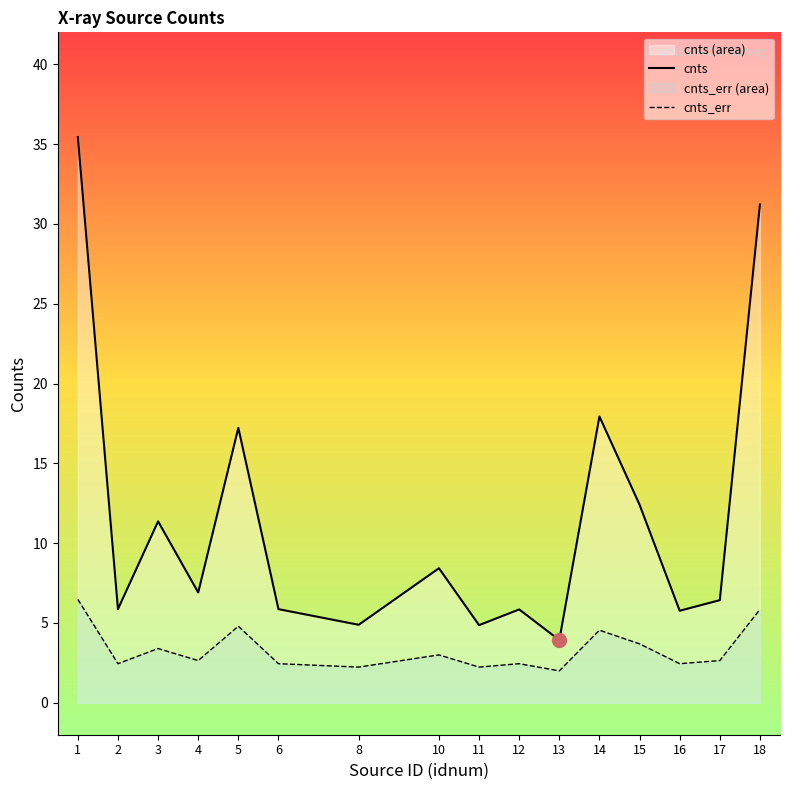

Reading right to left, transcribe all the data shown in this chart.

cnts: 18=31.2	17=6.4	16=5.8	15=12.4	14=17.9	13=3.9	12=5.8	11=4.9	10=8.4	8=4.9	6=5.9	5=17.2	4=6.9	3=11.4	2=5.9	1=35.4
cnts_err: 18=5.8	17=2.6	16=2.4	15=3.7	14=4.5	13=2.0	12=2.4	11=2.2	10=3.0	8=2.2	6=2.4	5=4.8	4=2.6	3=3.4	2=2.4	1=6.5